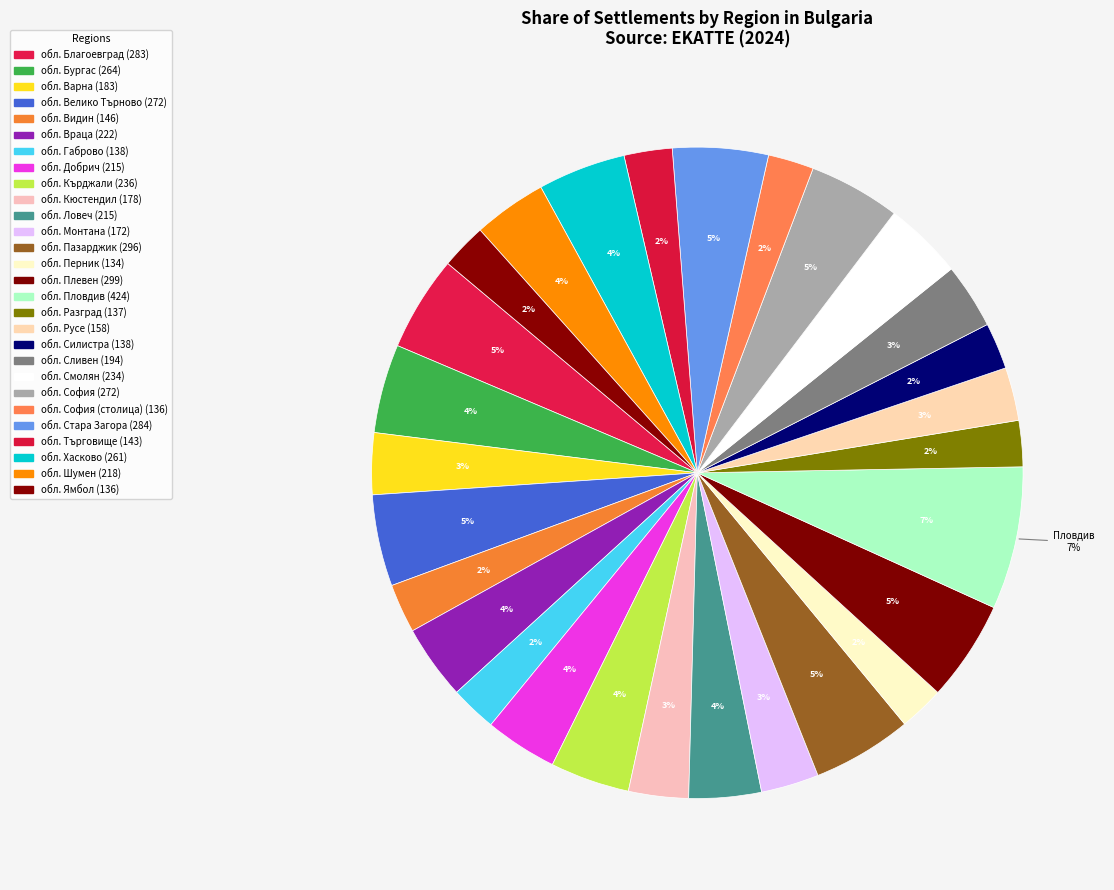

To the nearest percent, what is the combined percentage of обл. Варна and обл. Шумен?

7%